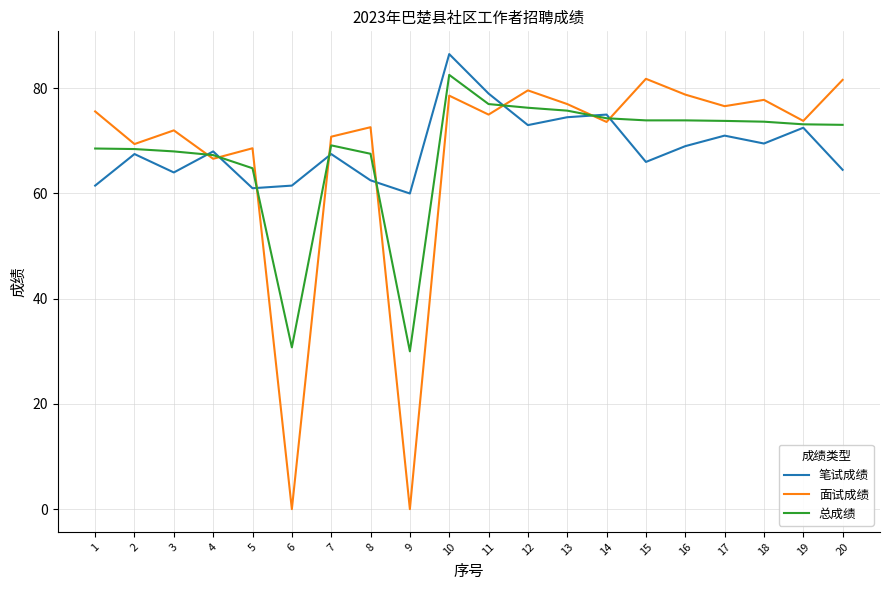

The 笔试成绩 series shows 109.2 at 14. True or false?

False